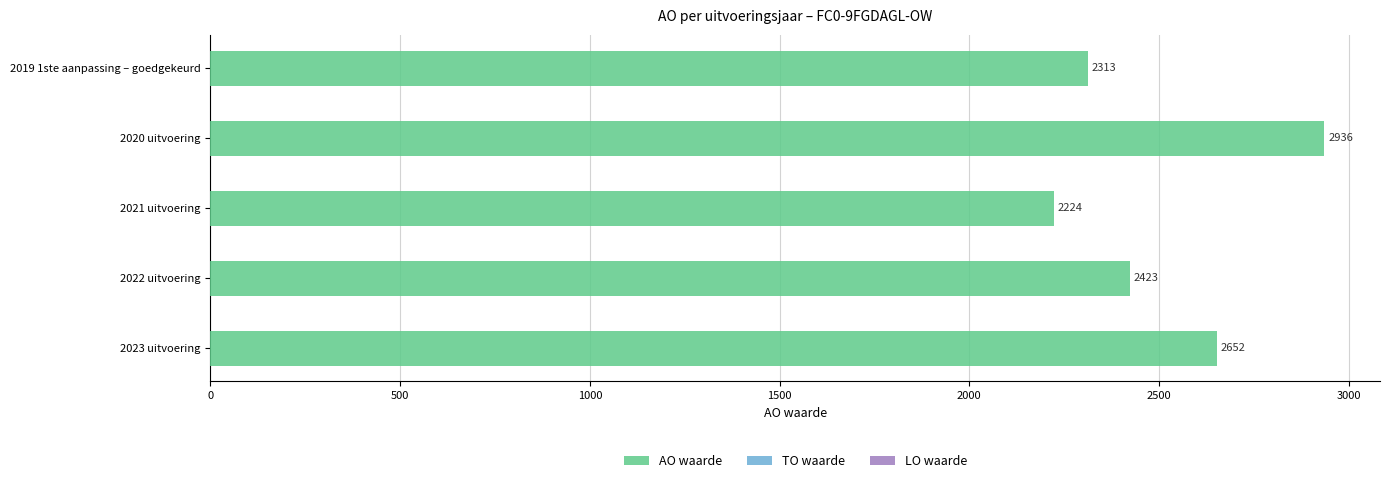

Rank the categories by value from highest to lowest.

2020 uitvoering, 2023 uitvoering, 2022 uitvoering, 2019 1ste aanpassing – goedgekeurd, 2021 uitvoering